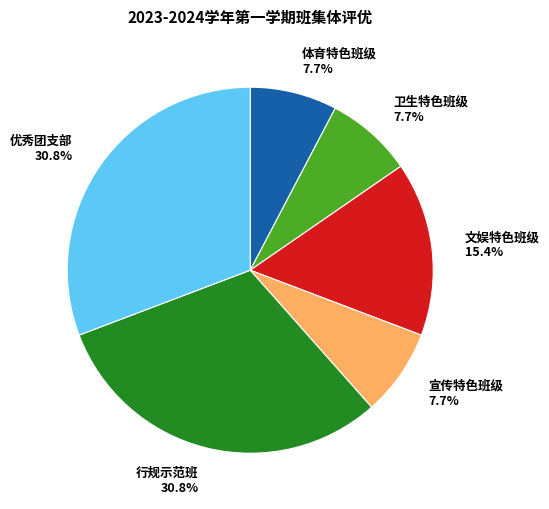

Does 文娱特色班级 represent more than half of the total?

No